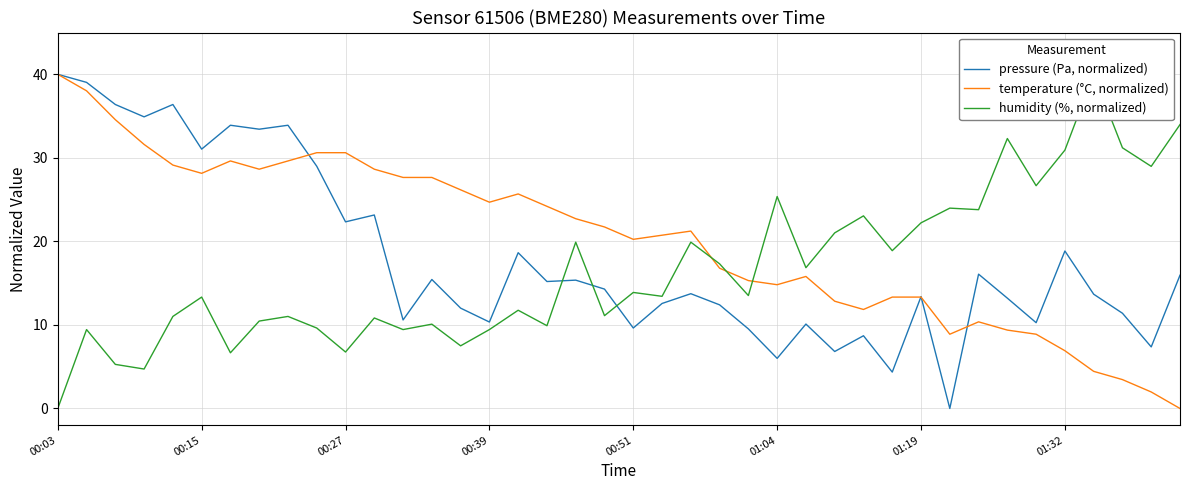

How many interior local peaks does the temperature (°C, normalized) series have?

5